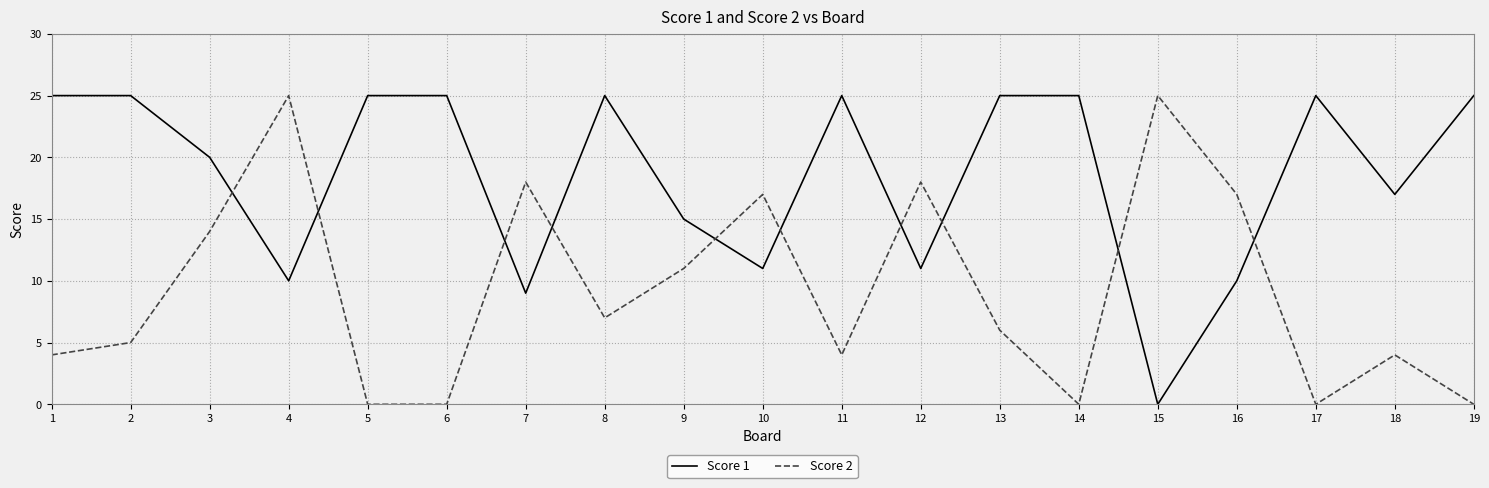

At which label is Score 2 closest to 12?

9